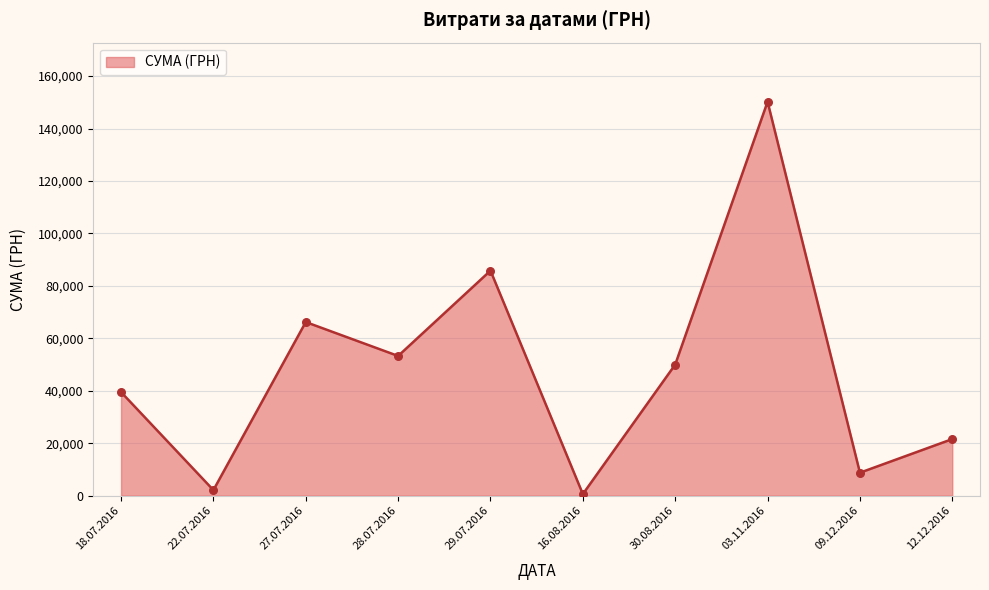

Between 03.11.2016 and 28.07.2016, which is larger?

03.11.2016